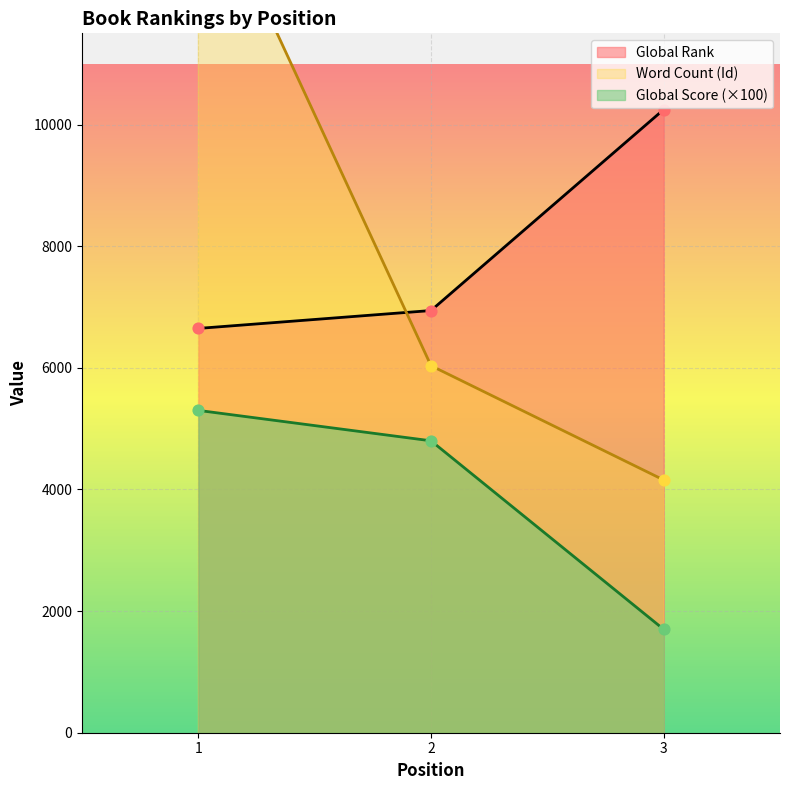

Which series has the largest total across all categories?

Word Count